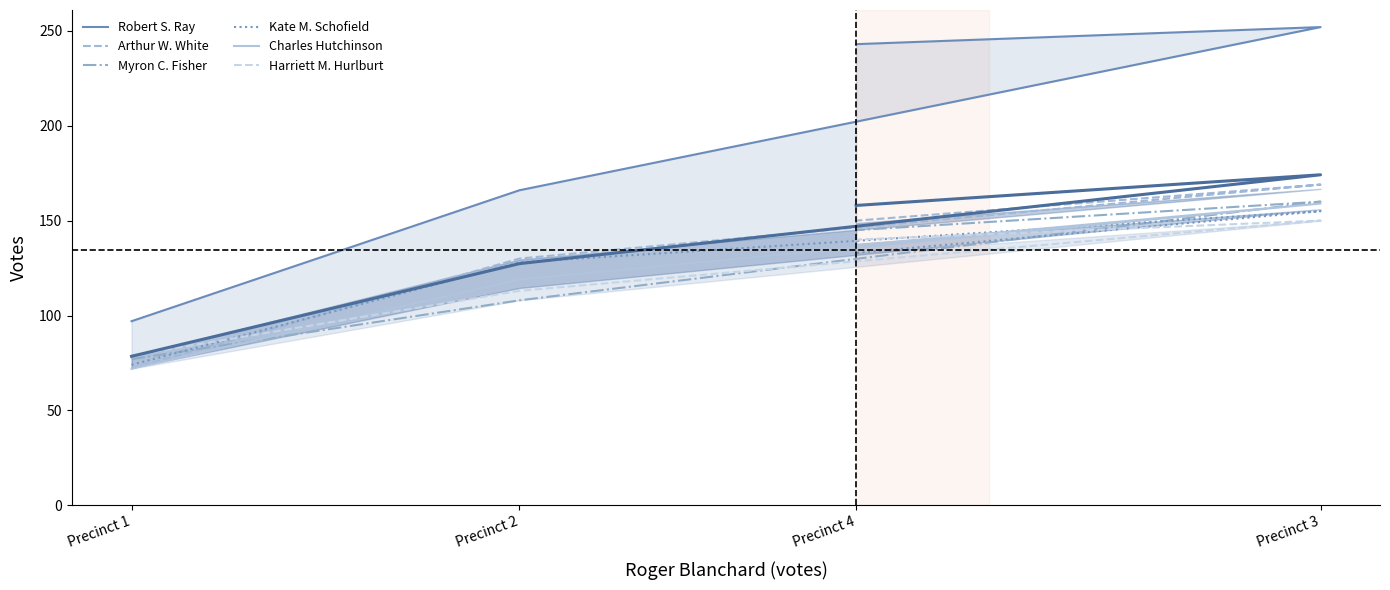

What is the spread (max minus min) of values at Precinct 3?

102